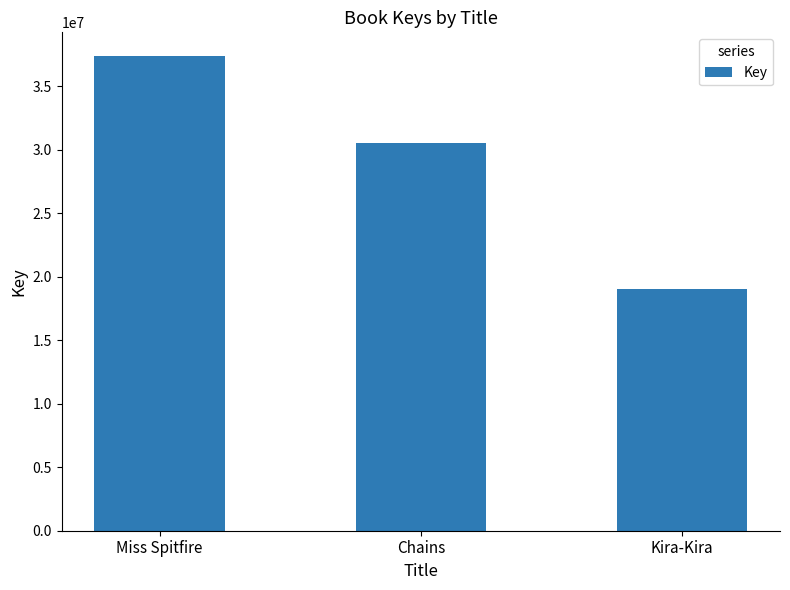

Reading right to left, what are all the values shown in this chart?

19010668	30585656	37397167